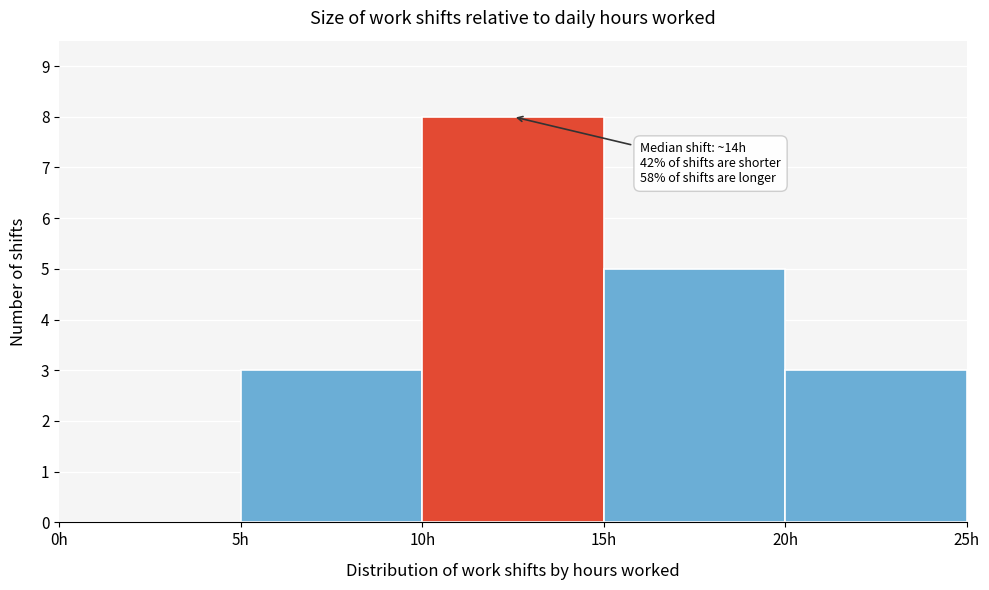

Over which range of the x-axis is the bar tallest?

10 to 15